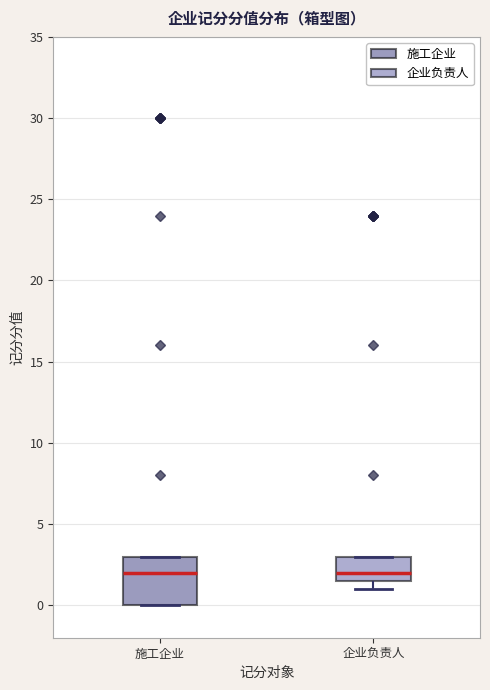

Reading left to right, read every box against the y-axis: the position of its median line, the range the box covers, and the ends of its whiskers. The values are not printed on the chart, so give them approximately, as read against the axis.

施工企业: median 2.0, box 0.0 to 3.0, whiskers 0.0 to 3.0
企业负责人: median 2.0, box 1.5 to 3.0, whiskers 1.0 to 3.0